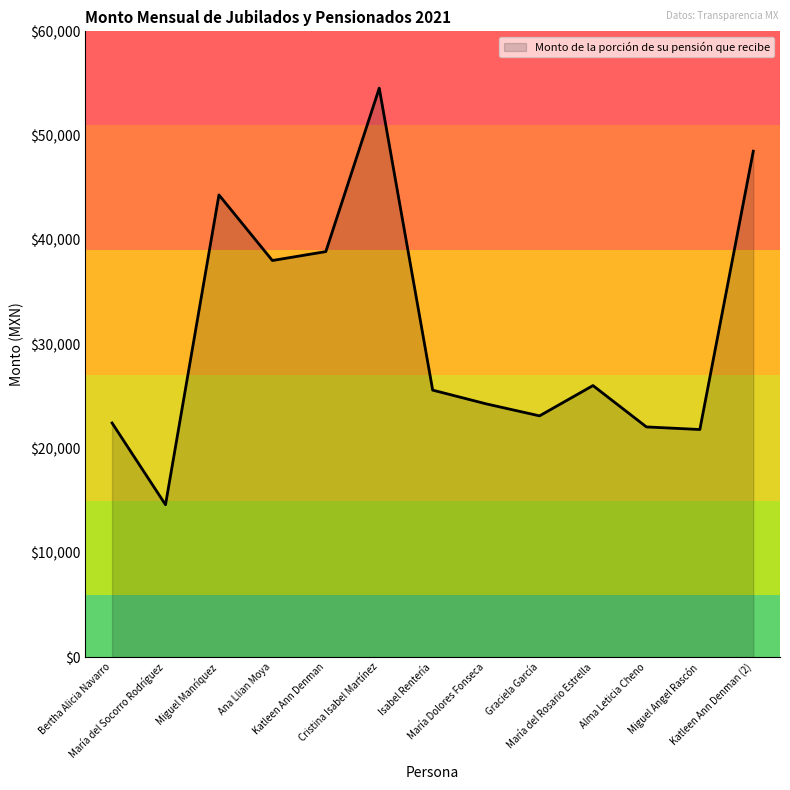

Which label corresponds to the smallest value in the chart?

María del Socorro Rodríguez